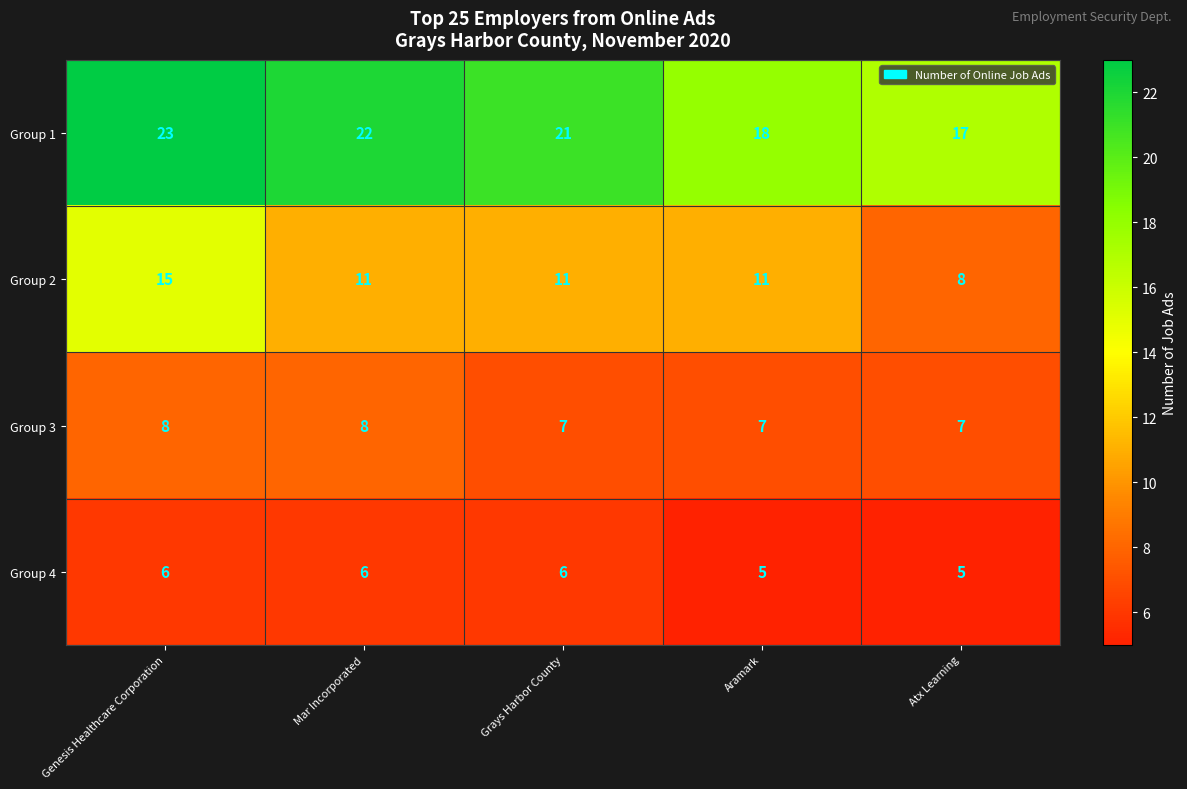

The value of Group 4 at Grays Harbor County is 6. True or false?

True